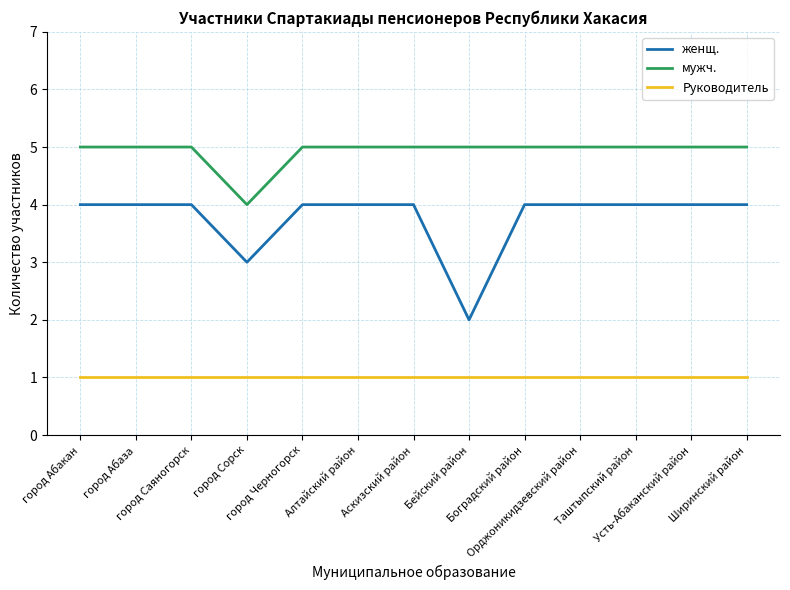

True or false: Руководитель has a value of 1 at Аскизский район.

True